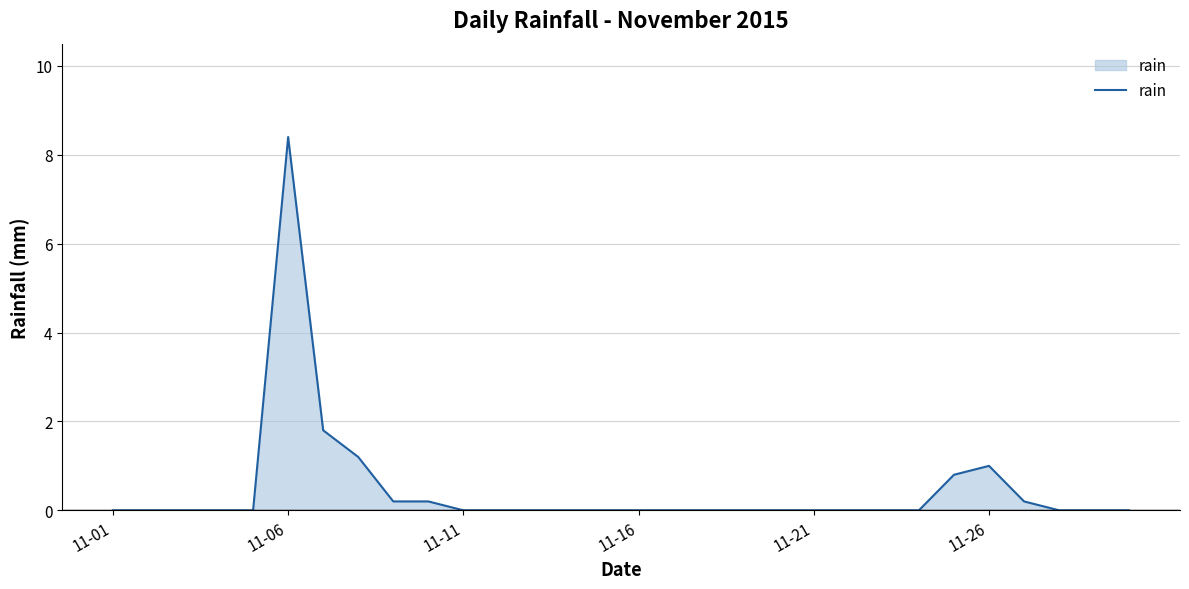

Does the chart display data point markers on the line(s)?

No